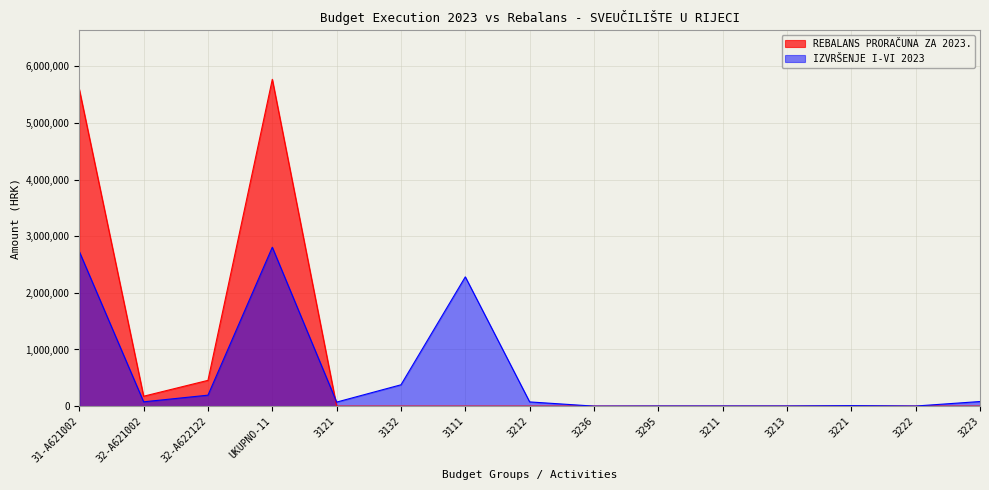

What is the difference between the second highest and minimum values in the REBALANS PRORAČUNA ZA 2023. series?

5595497